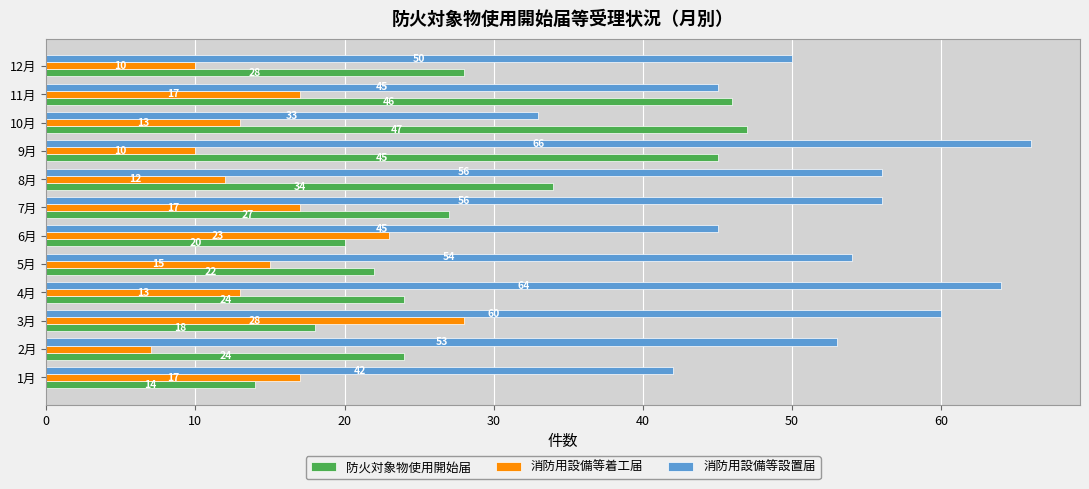

Rank the series by their maximum value, from highest to lowest.

消防用設備等設置届, 防火対象物使用開始届, 消防用設備等着工届